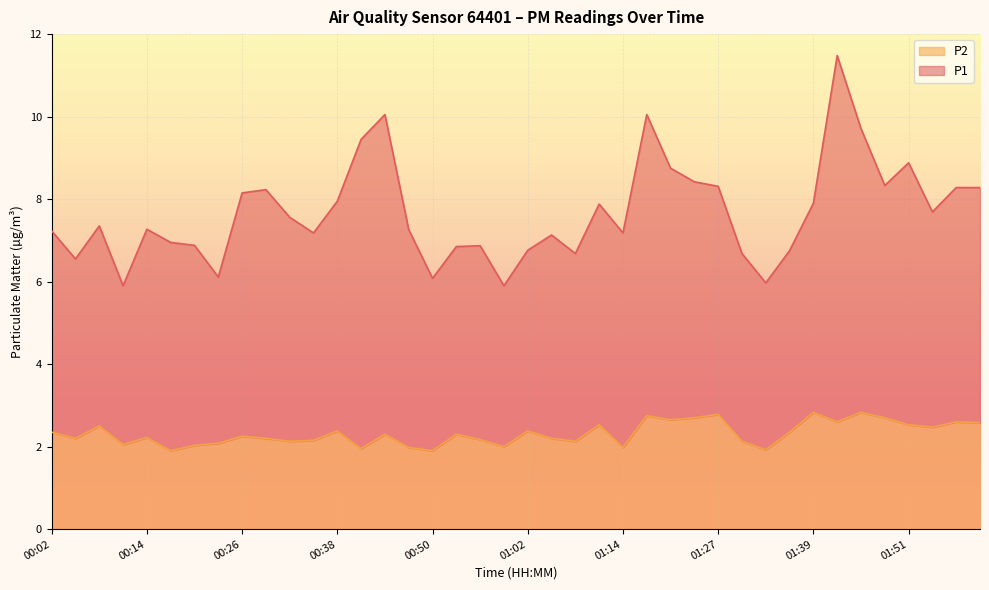

At which category does the data reach its first local peak?

00:08